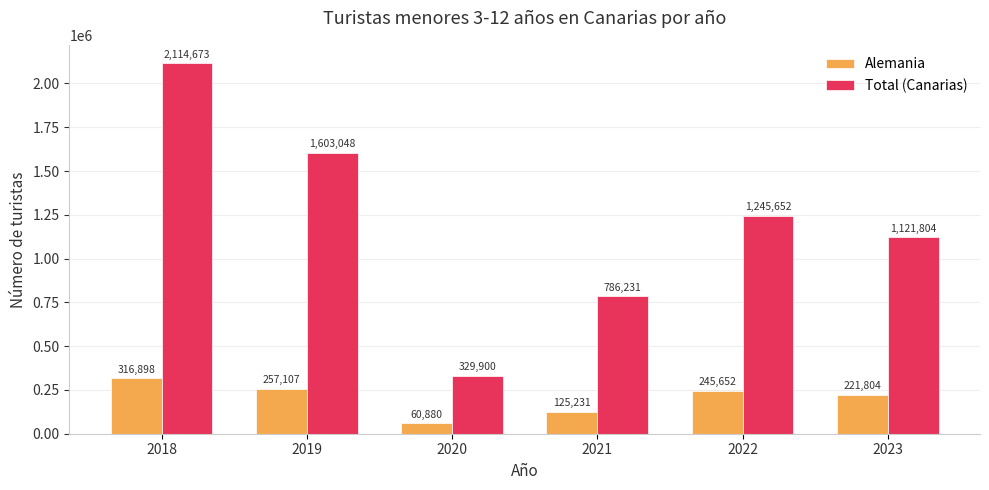

At which label does Total (Canarias) reach its peak?

2018